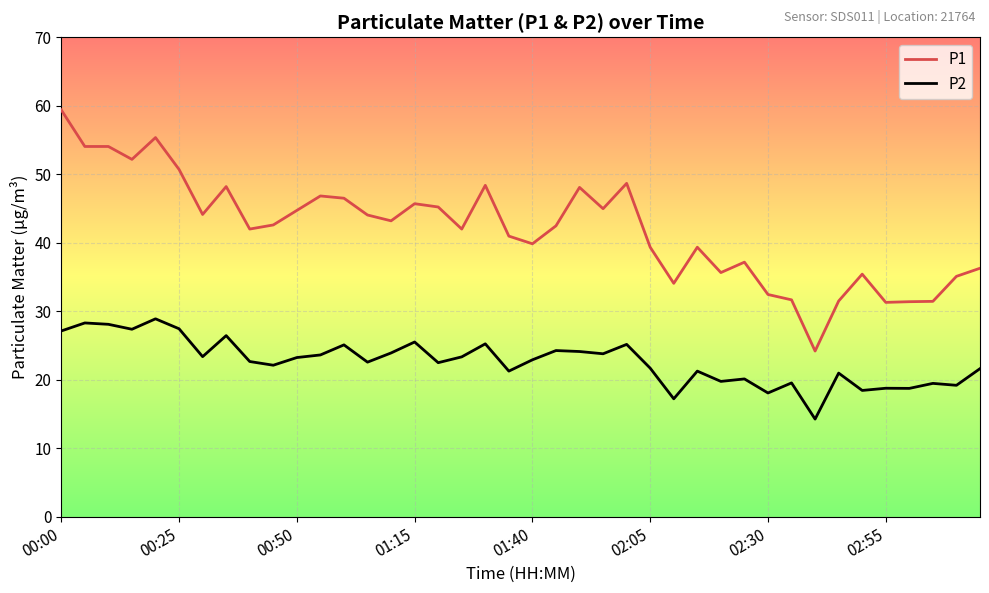

Which series has the largest range (max minus min)?

P1